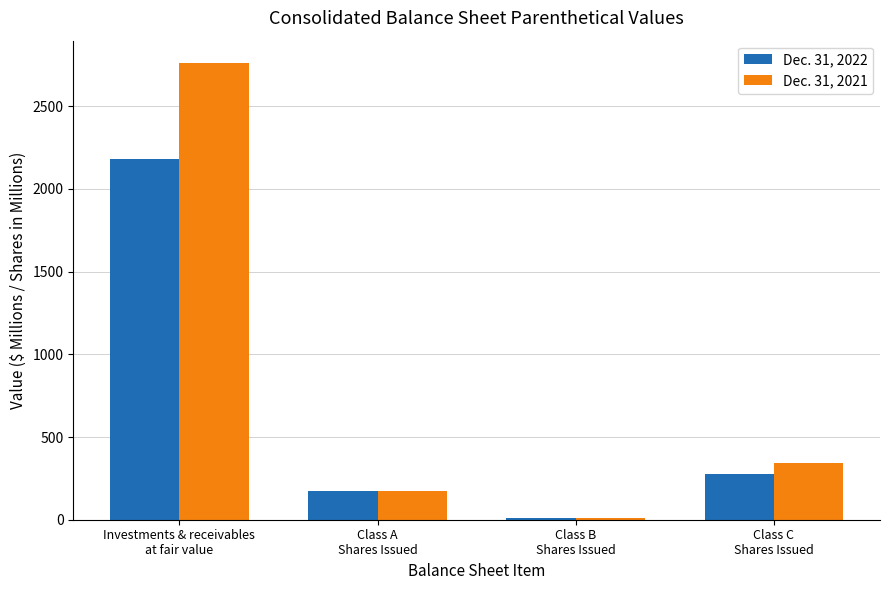

Are the bars grouped side by side (vs. stacked)?

Yes